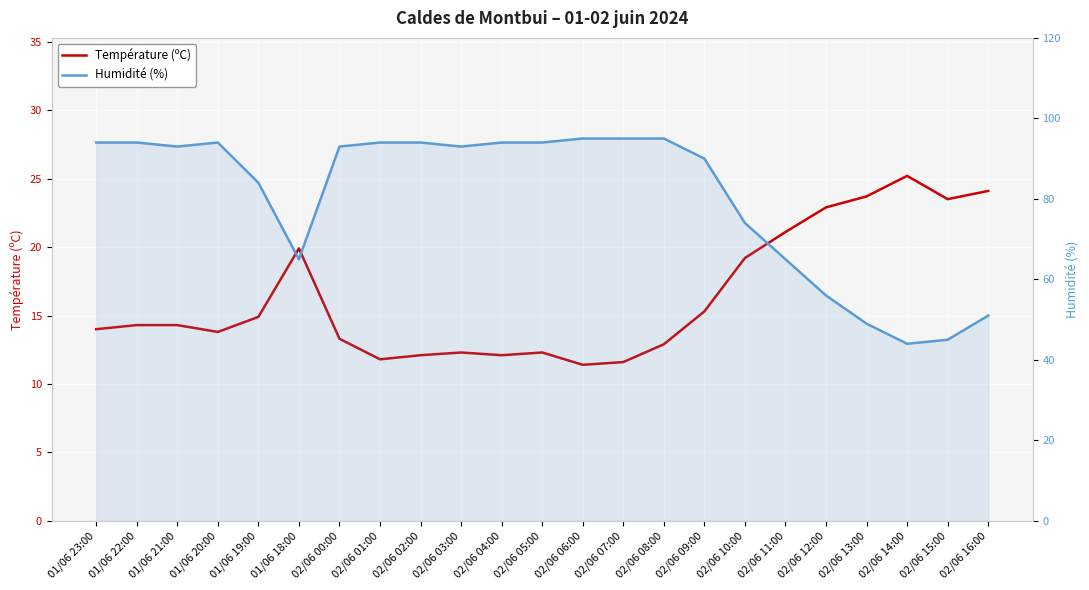

At which category does the chart reach its minimum across all series?

02/06 06:00